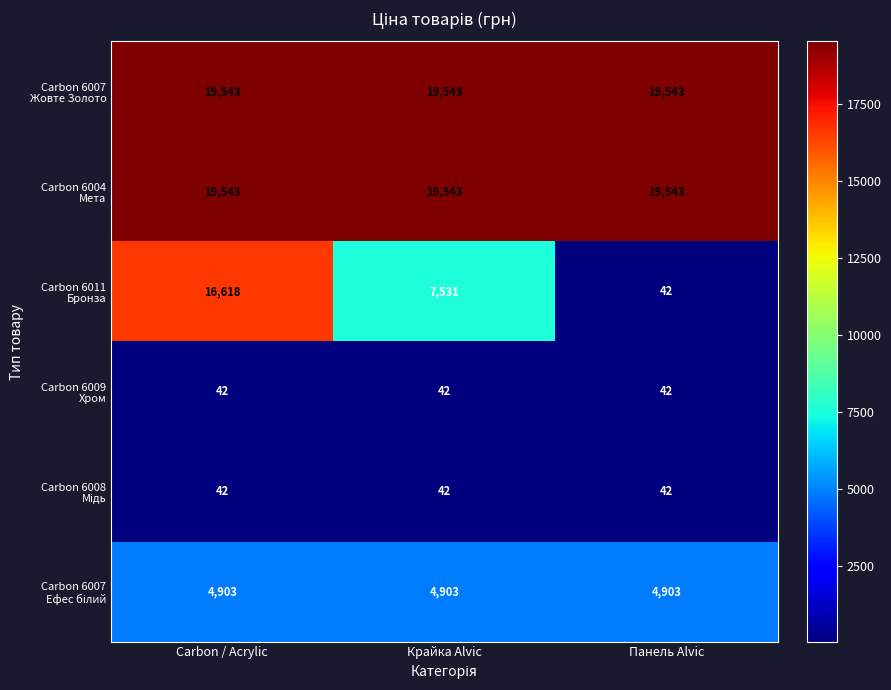

At which category is the sum across all series the highest?

Carbon / Acrylic